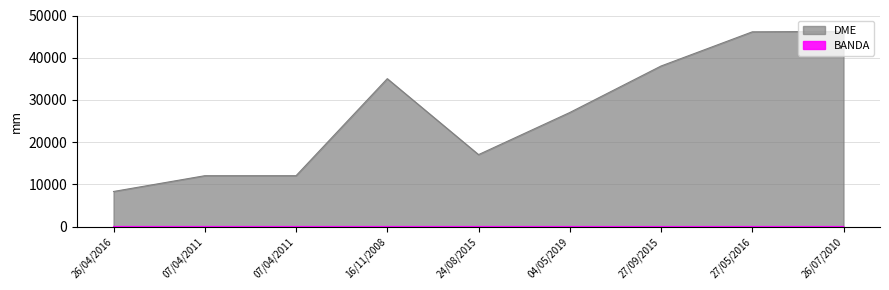

At 07/04/2011, list the series in order from largest to smallest.

DME, BANDA